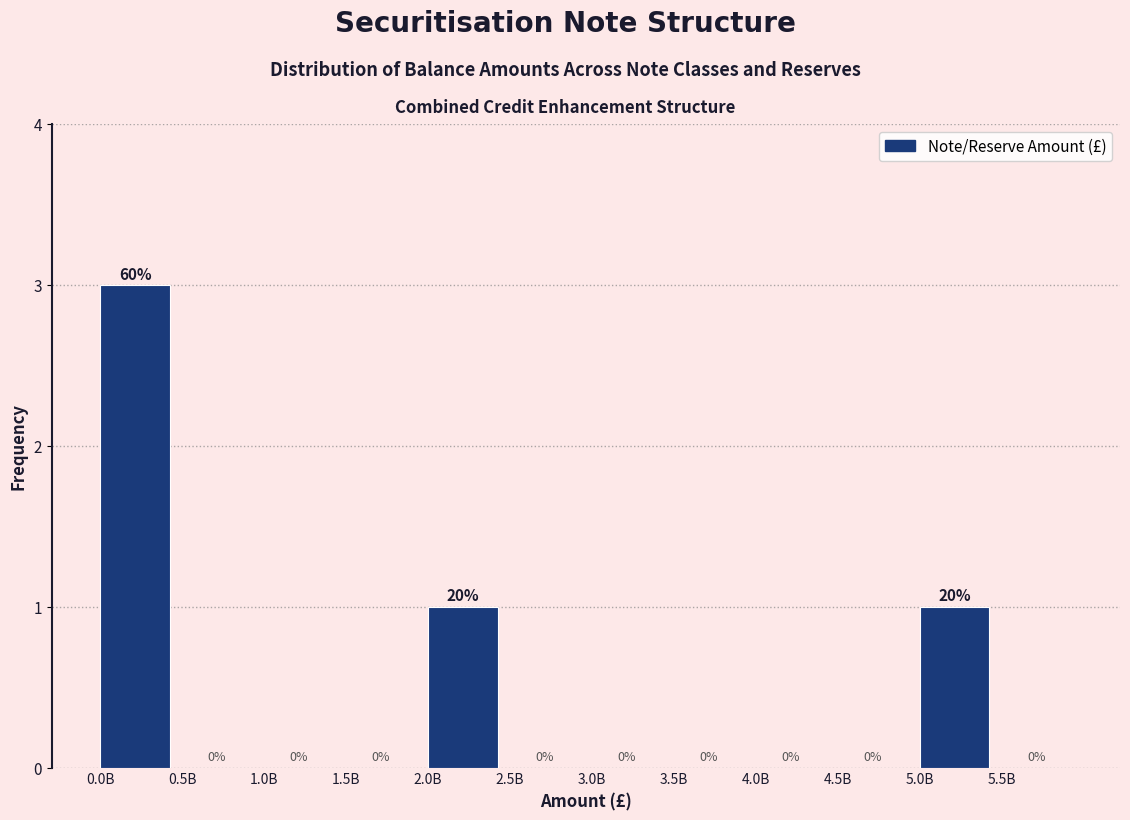

Reading left to right, transcribe all the data shown in this chart.

0.0B=3	0.5B=0	1.0B=0	1.5B=0	2.0B=1	2.5B=0	3.0B=0	3.5B=0	4.0B=0	4.5B=0	5.0B=1	5.5B=0